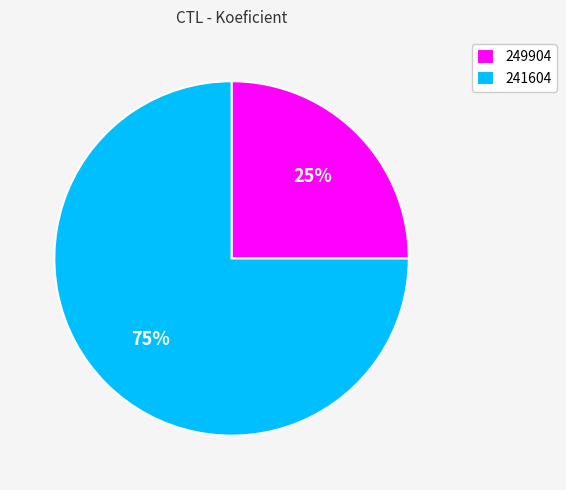

Do 249904 and 241604 together represent more than half of the pie?

Yes